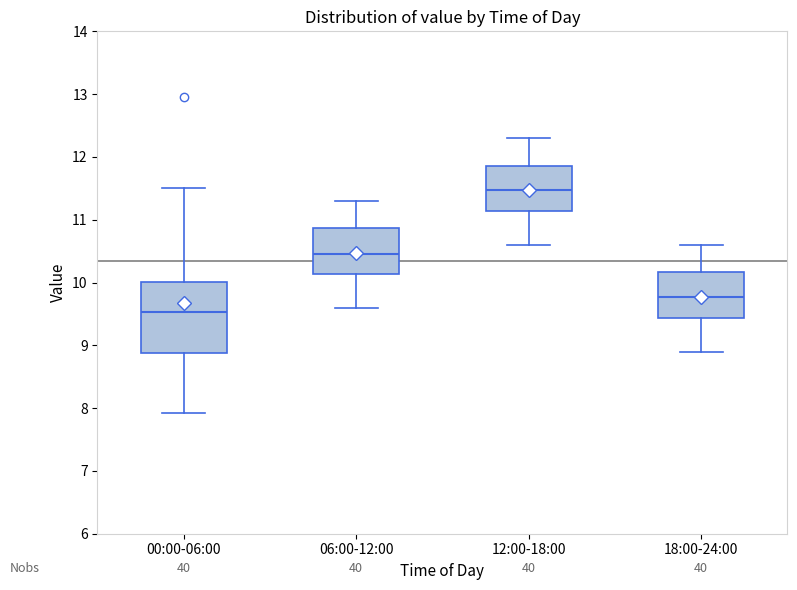

Reading left to right, read every box against the y-axis: the position of its median line, the range the box covers, and the ends of its whiskers. The values are not printed on the chart, so give them approximately, as read against the axis.

00:00-06:00: median 9.5, box 8.9 to 10.0, whiskers 7.9 to 11.5
06:00-12:00: median 10.5, box 10.1 to 10.9, whiskers 9.6 to 11.3
12:00-18:00: median 11.5, box 11.1 to 11.9, whiskers 10.6 to 12.3
18:00-24:00: median 9.8, box 9.4 to 10.2, whiskers 8.9 to 10.6